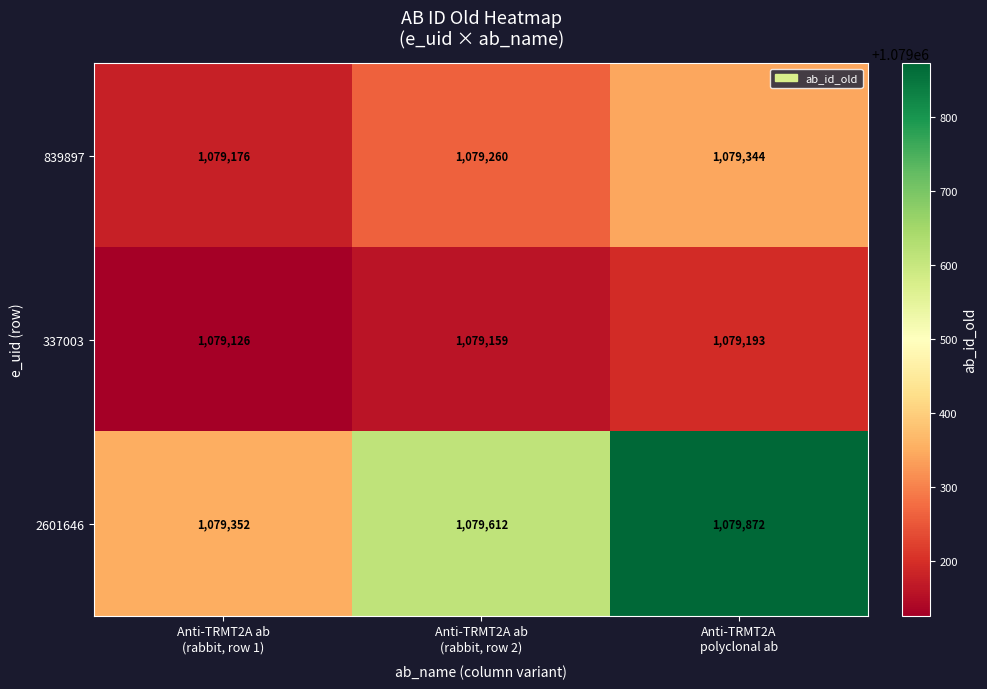

Which series has the largest total across all categories?

2601646